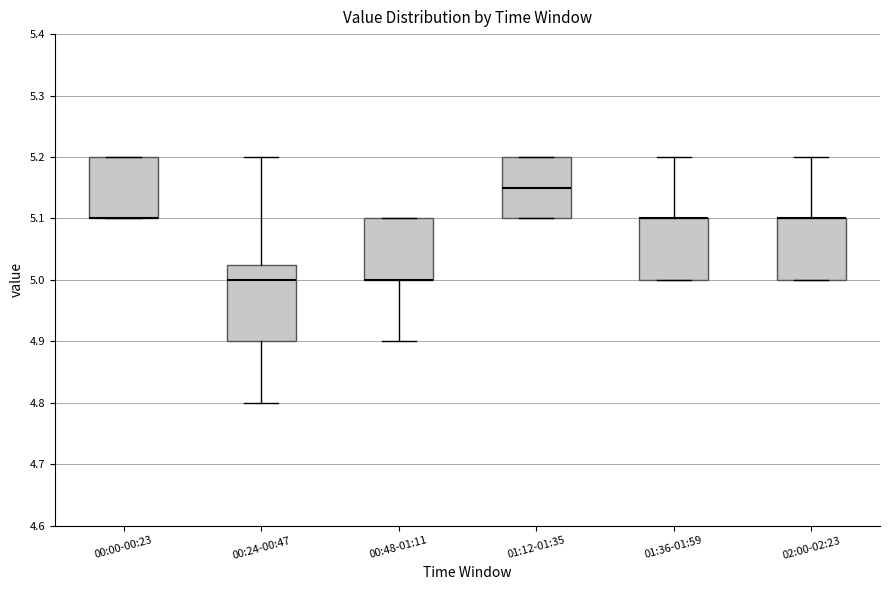

Comparing the boxes themselves (not the whiskers), which one is the tallest?

00:24-00:47